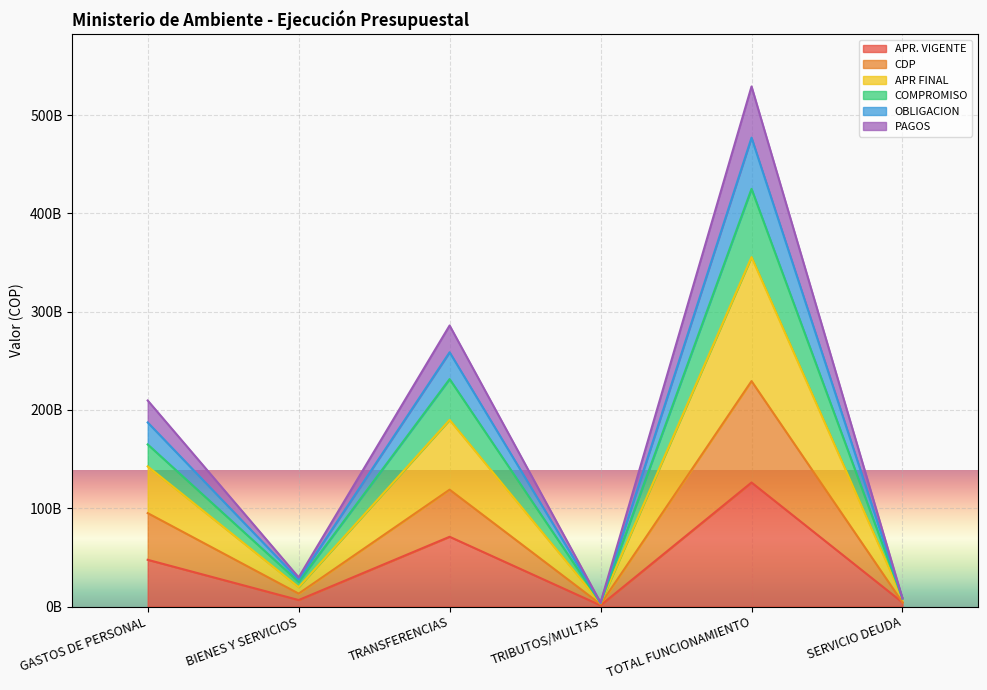

What position from the left is GASTOS DE PERSONAL?

1